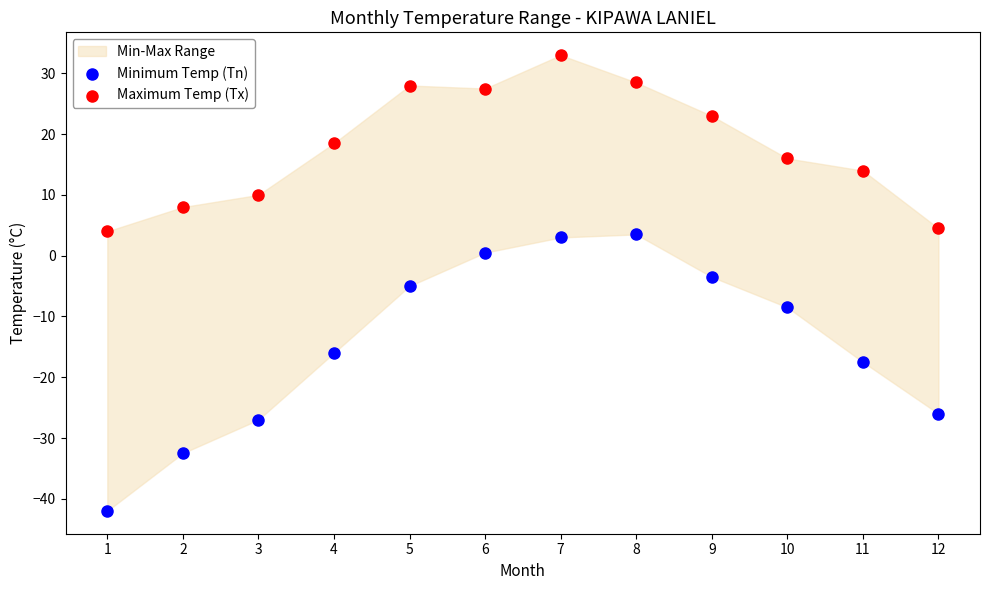

Which series reaches the minimum Y coordinate?

Minimum Temp (Tn)